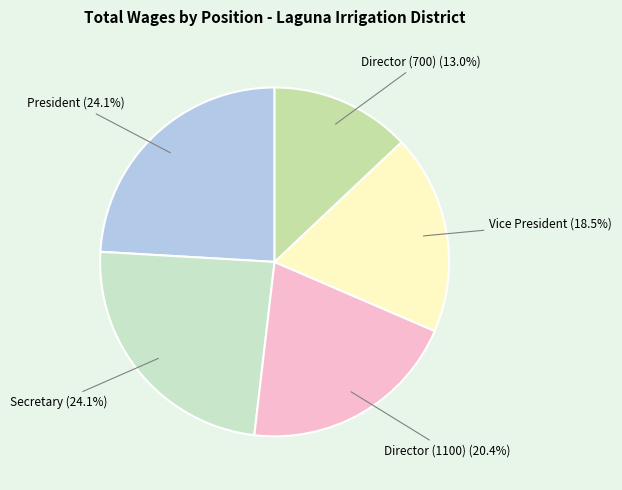

How many slices are in this pie chart?

5